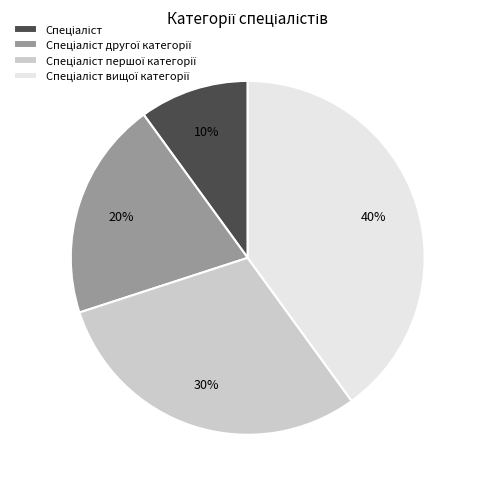

Is there a majority slice in this chart?

No